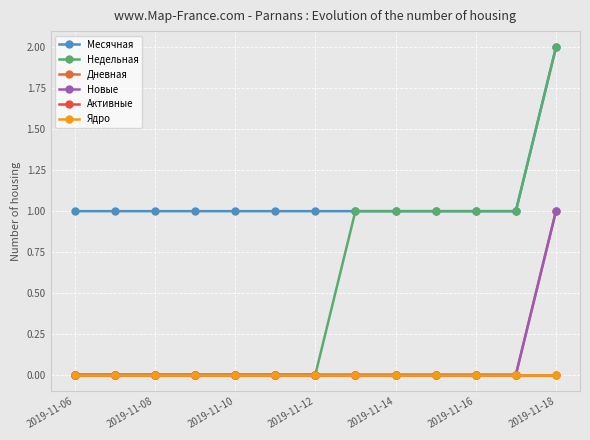

What is the greatest value displayed?

2